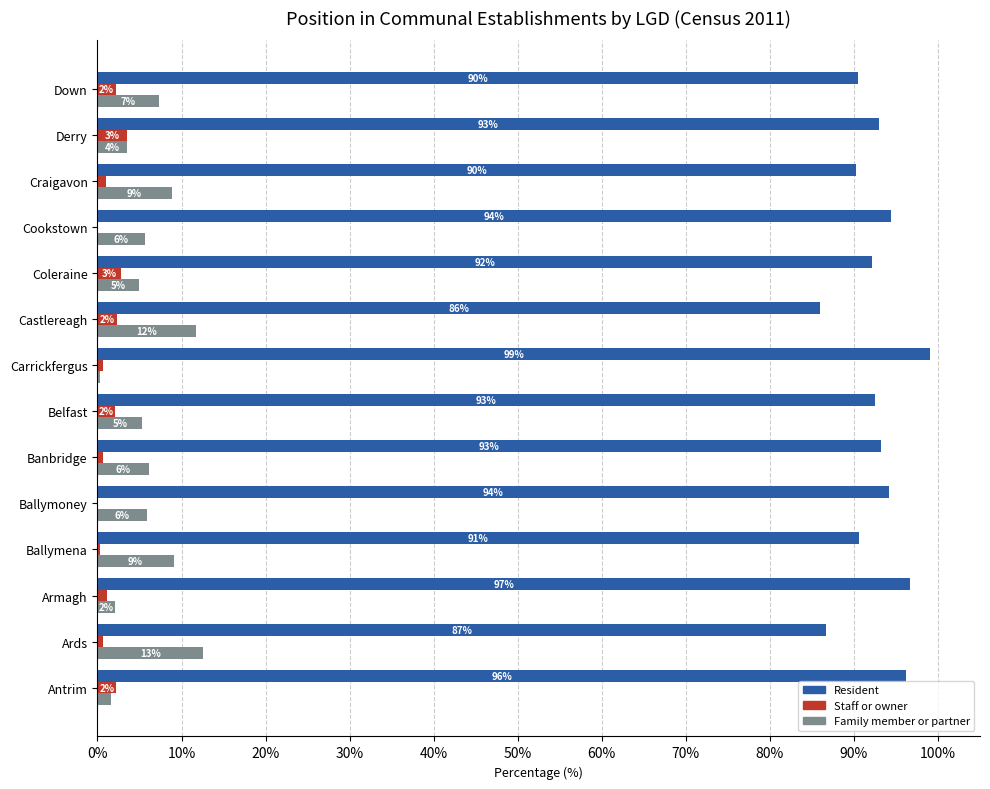

How many values in the Staff or owner series exceed 1?

7